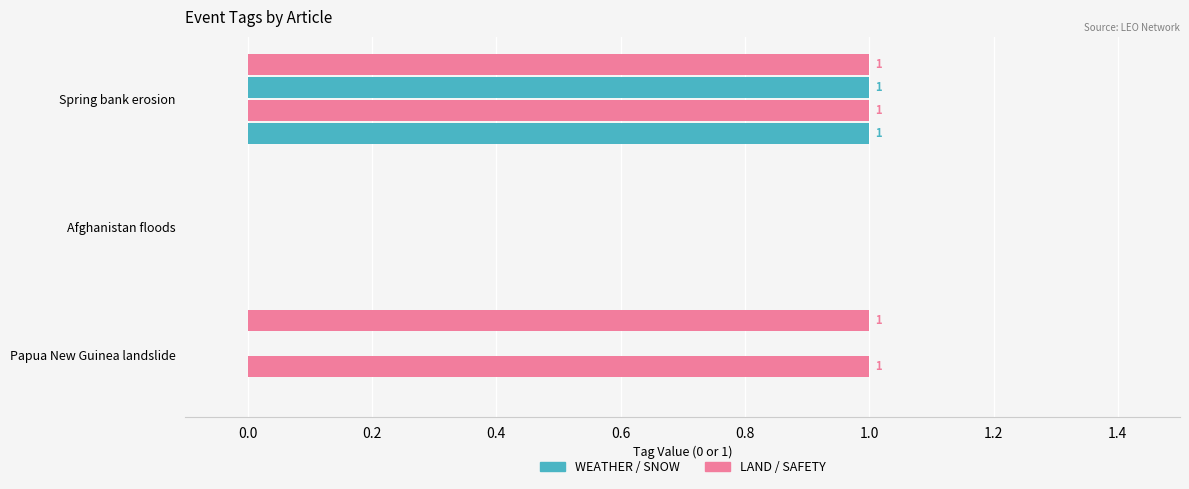

How many data points does each series have?

3